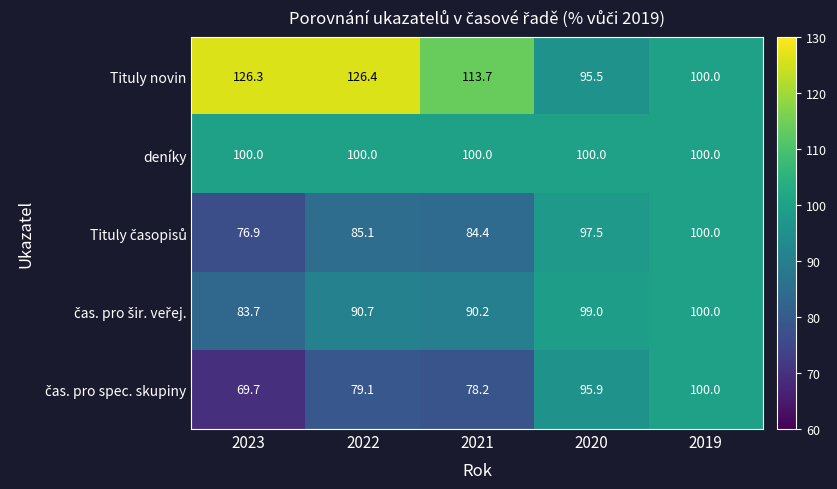

The value of Tituly novin at 2020 is 95.5. True or false?

True